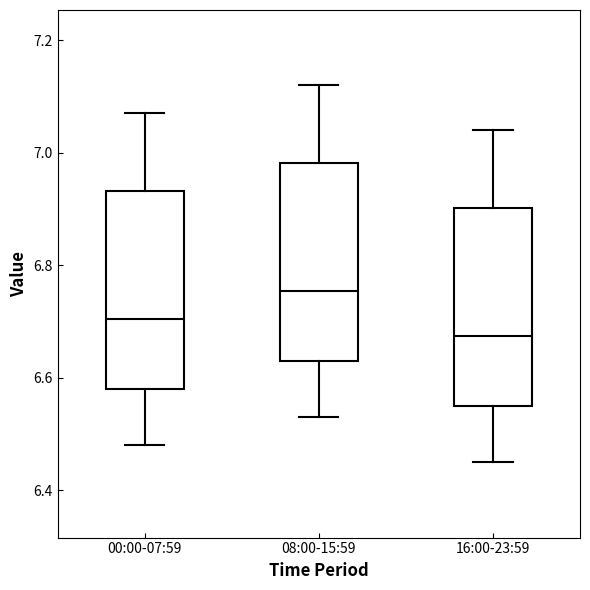

Reading left to right, read every box against the y-axis: the position of its median line, the range the box covers, and the ends of its whiskers. The values are not printed on the chart, so give them approximately, as read against the axis.

00:00-07:59: median 6.70, box 6.58 to 6.94, whiskers 6.48 to 7.08
08:00-15:59: median 6.76, box 6.64 to 6.98, whiskers 6.54 to 7.12
16:00-23:59: median 6.68, box 6.56 to 6.90, whiskers 6.46 to 7.04